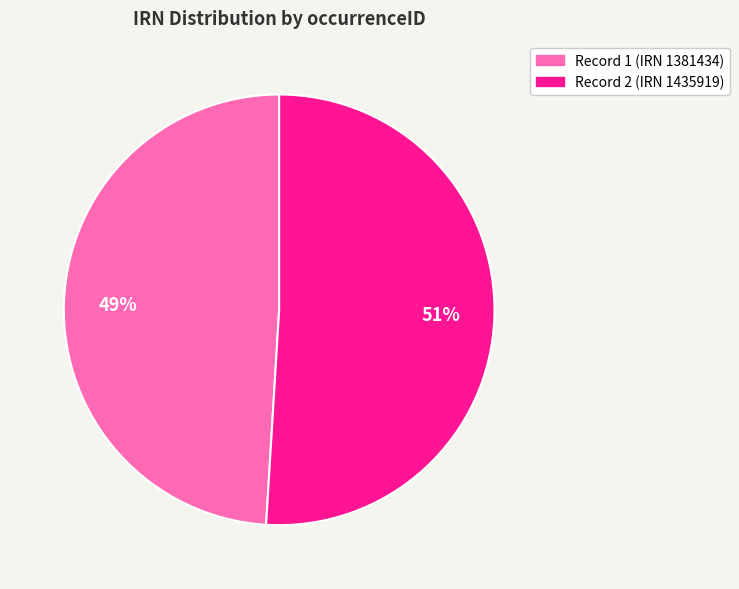

What is the largest slice in the pie chart?

Record 2 (IRN 1435919)